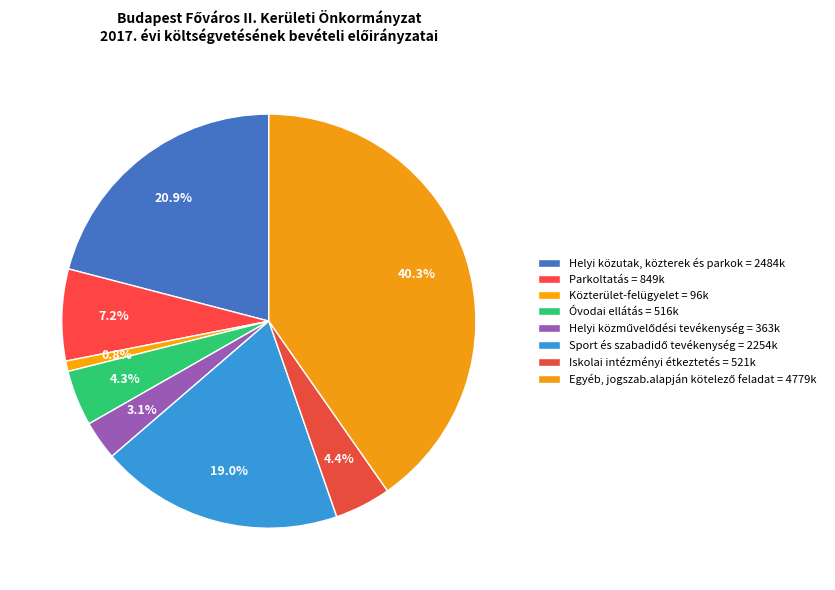

Count the number of slices in the pie.

8